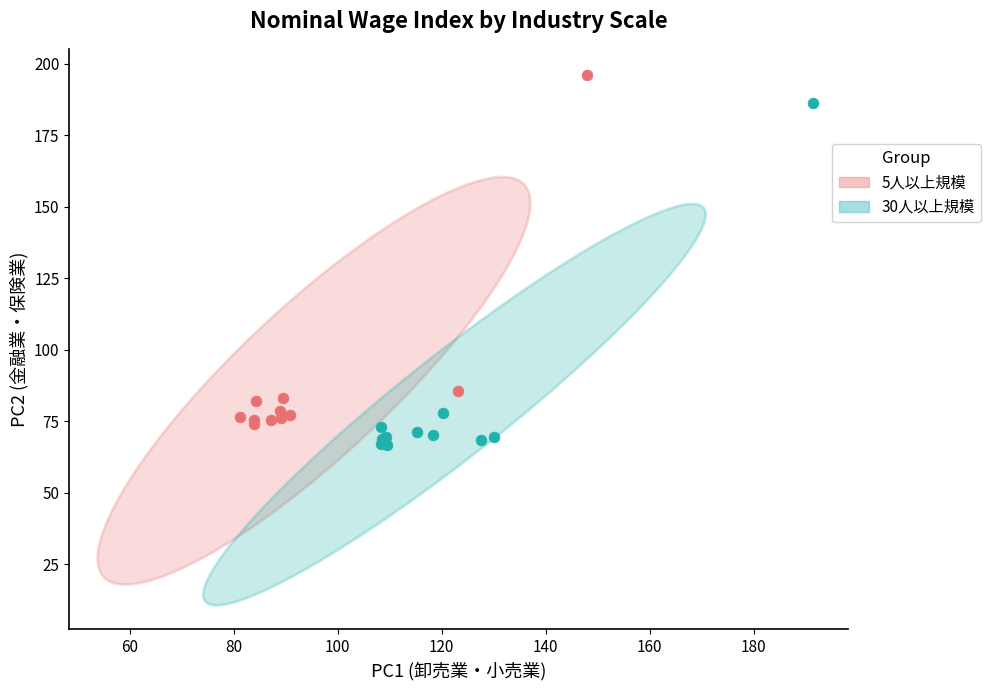

Which series contains the highest Y value?

5人以上規模